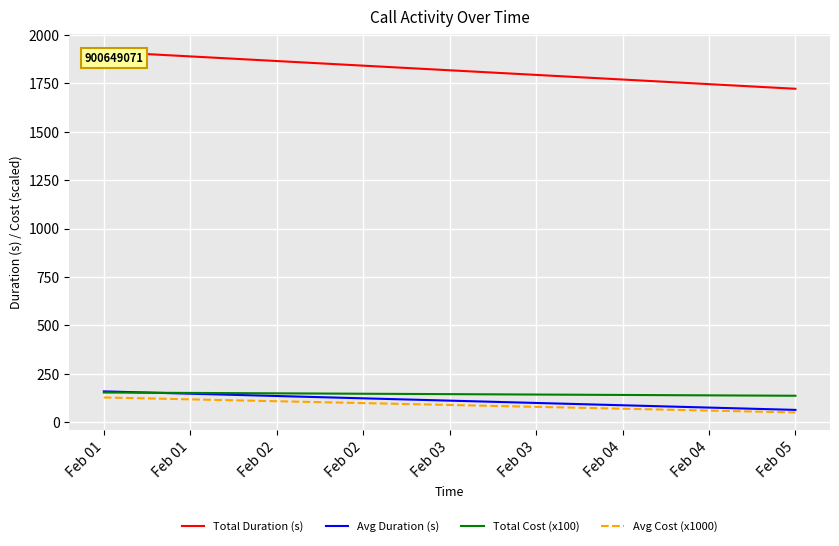

What value does the Avg Cost (x1000) series have at Feb 01?

127.9